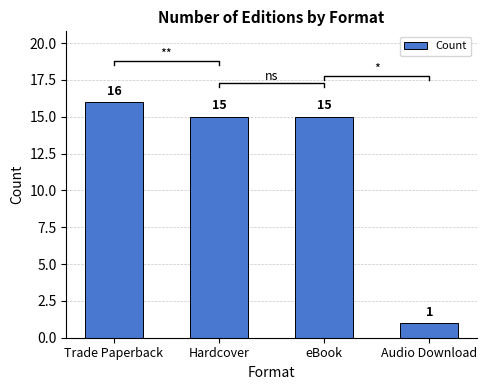

The chart shows a value of 16 at Trade Paperback. True or false?

True